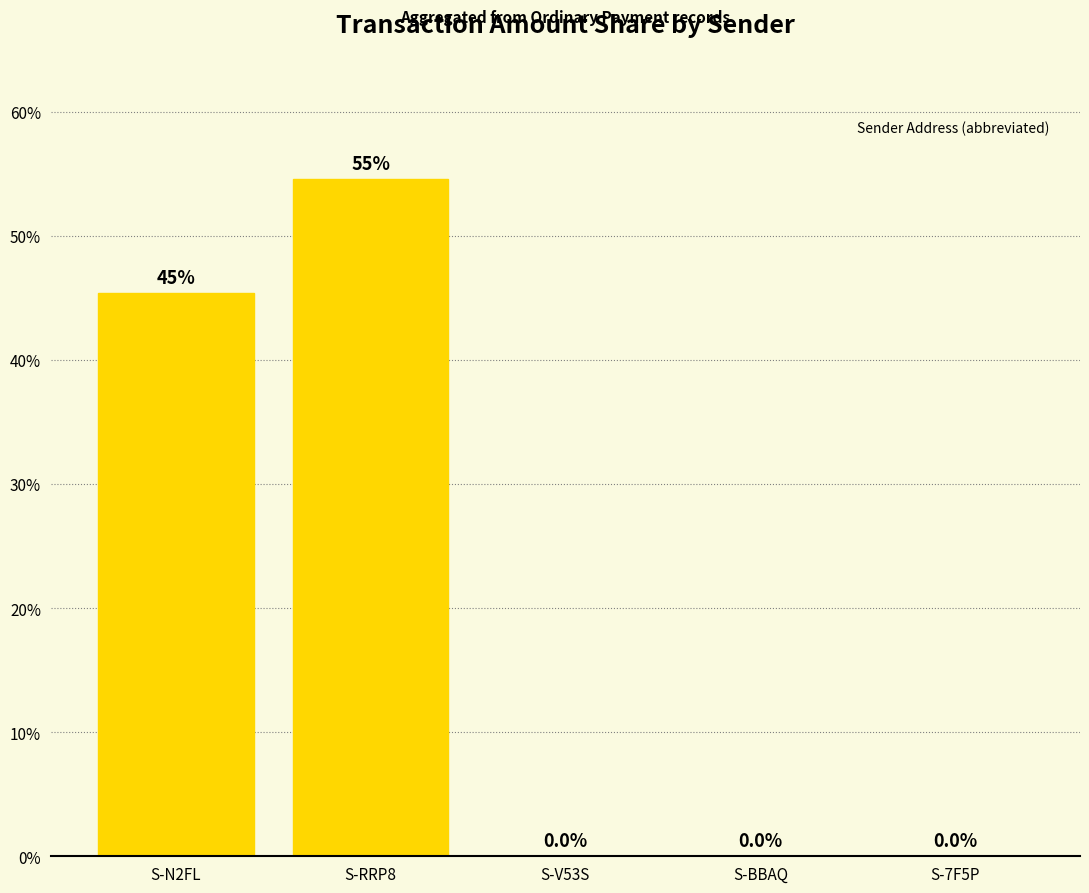

What is the greatest value displayed?

54.6